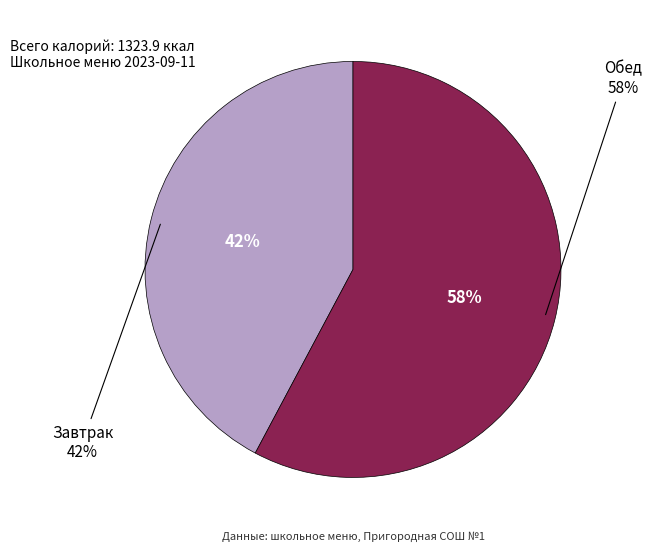

To the nearest percent, what percentage of the pie is Завтрак?

42%